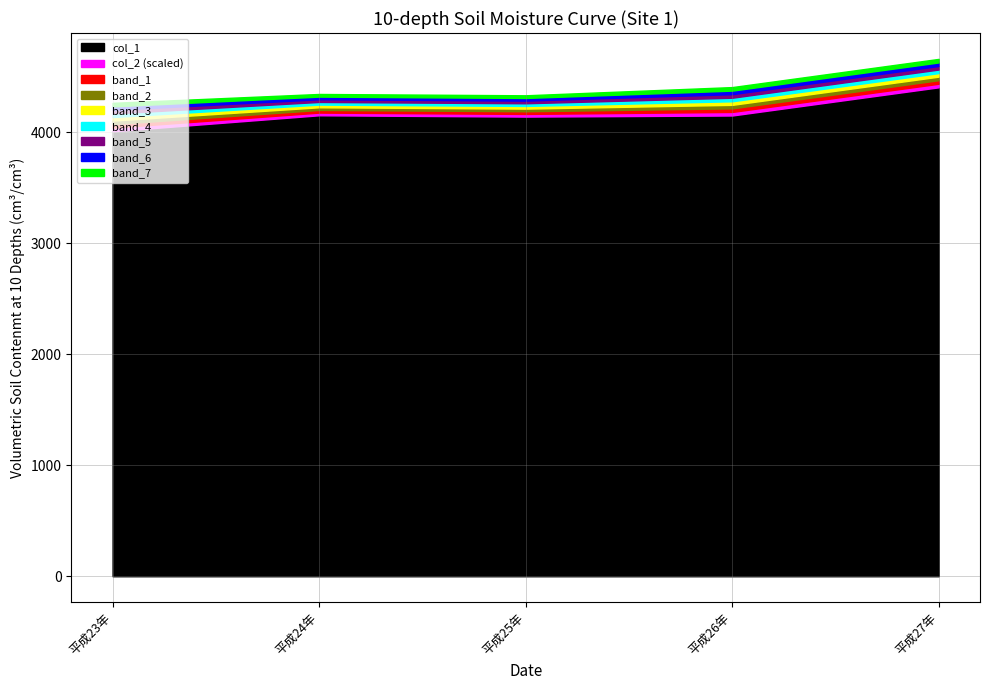

What position from the left is 平成24年?

2